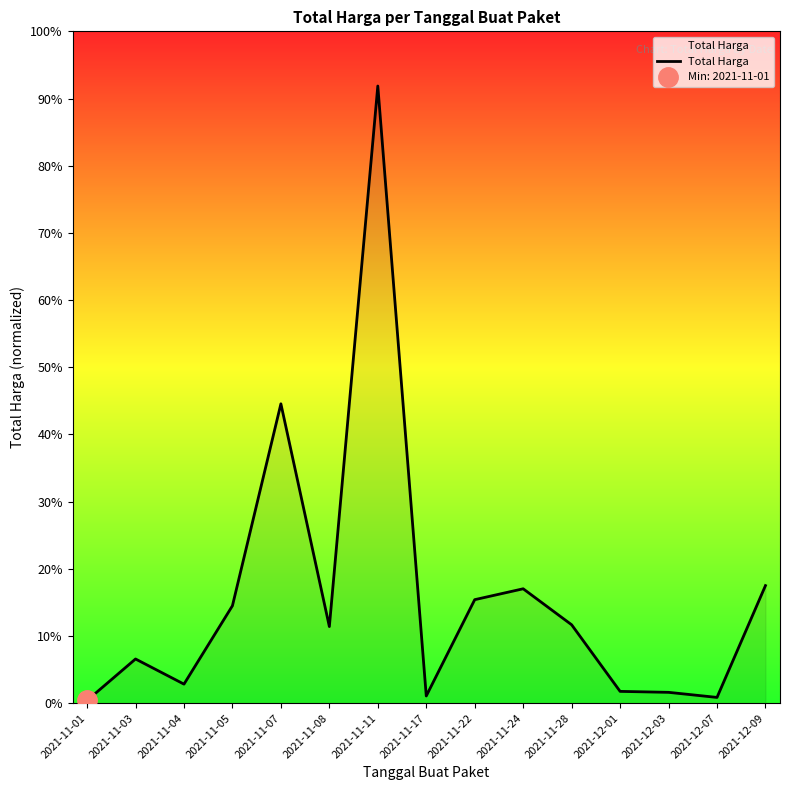

List the labels in order of value, smallest first.

2021-11-01, 2021-12-07, 2021-11-17, 2021-12-03, 2021-12-01, 2021-11-04, 2021-11-03, 2021-11-08, 2021-11-28, 2021-11-05, 2021-11-22, 2021-11-24, 2021-12-09, 2021-11-07, 2021-11-11